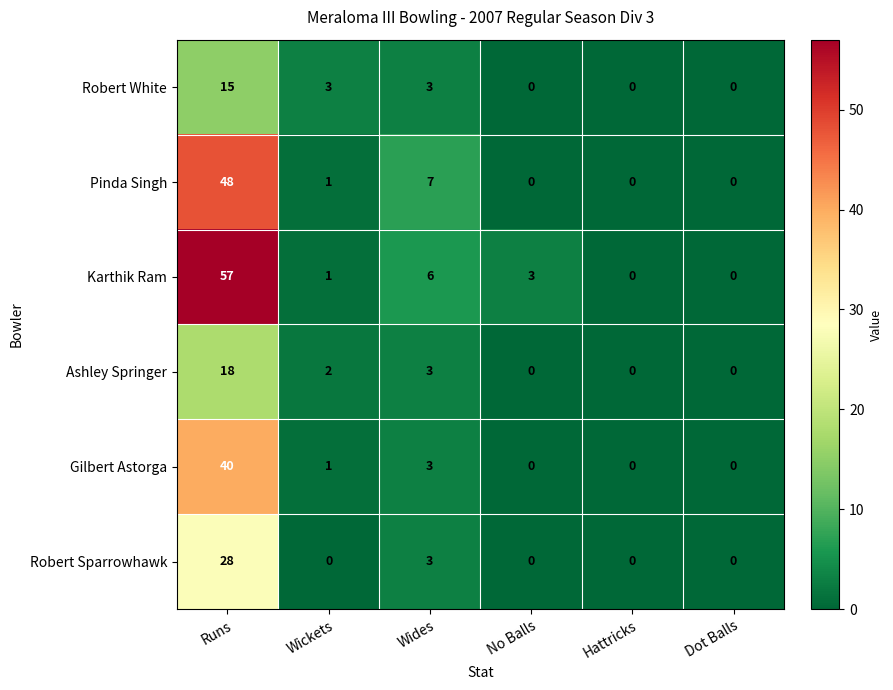

How many categories are shown in the chart?

6